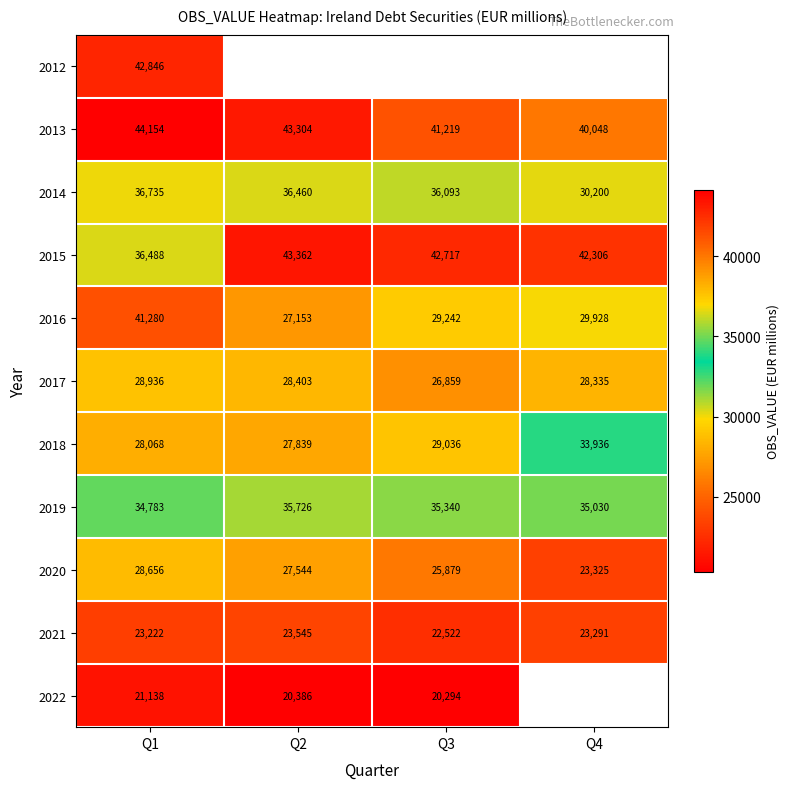

Is it true that 2017 equals 39537 at Q3?

False